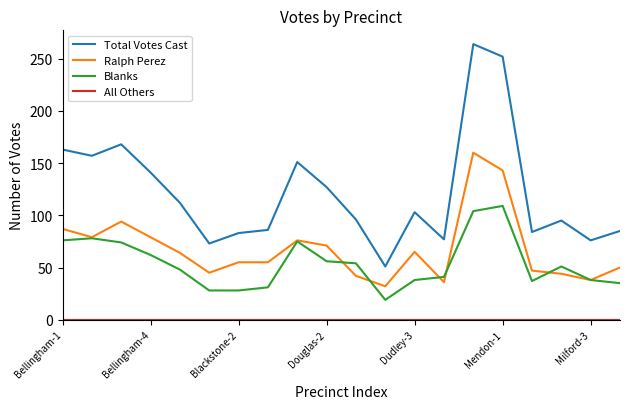

Which series has the largest range (max minus min)?

Total Votes Cast